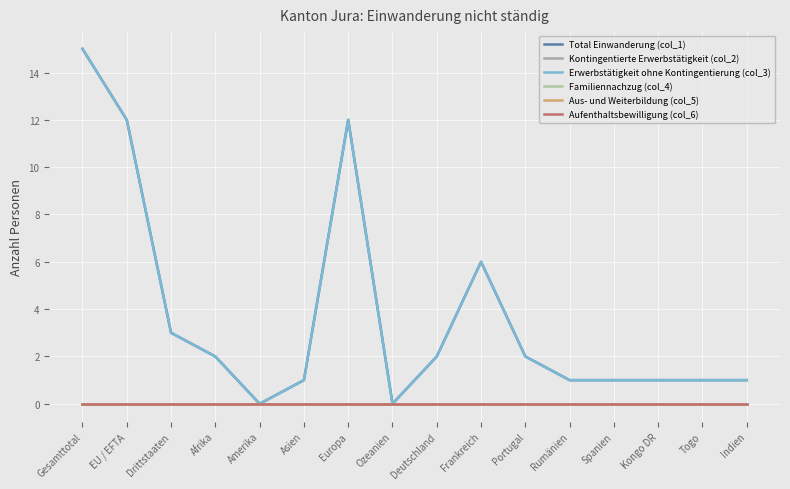

Reading left to right, transcribe all the data shown in this chart.

Total Einwanderung (col_1): Gesamttotal=15	EU / EFTA=12	Drittstaaten=3	Afrika=2	Amerika=0	Asien=1	Europa=12	Ozeanien=0	Deutschland=2	Frankreich=6	Portugal=2	Rumänien=1	Spanien=1	Kongo DR=1	Togo=1	Indien=1
Kontingentierte Erwerbstätigkeit (col_2): Gesamttotal=0	EU / EFTA=0	Drittstaaten=0	Afrika=0	Amerika=0	Asien=0	Europa=0	Ozeanien=0	Deutschland=0	Frankreich=0	Portugal=0	Rumänien=0	Spanien=0	Kongo DR=0	Togo=0	Indien=0
Erwerbstätigkeit ohne Kontingentierung (col_3): Gesamttotal=15	EU / EFTA=12	Drittstaaten=3	Afrika=2	Amerika=0	Asien=1	Europa=12	Ozeanien=0	Deutschland=2	Frankreich=6	Portugal=2	Rumänien=1	Spanien=1	Kongo DR=1	Togo=1	Indien=1
Familiennachzug (col_4): Gesamttotal=0	EU / EFTA=0	Drittstaaten=0	Afrika=0	Amerika=0	Asien=0	Europa=0	Ozeanien=0	Deutschland=0	Frankreich=0	Portugal=0	Rumänien=0	Spanien=0	Kongo DR=0	Togo=0	Indien=0
Aus- und Weiterbildung (col_5): Gesamttotal=0	EU / EFTA=0	Drittstaaten=0	Afrika=0	Amerika=0	Asien=0	Europa=0	Ozeanien=0	Deutschland=0	Frankreich=0	Portugal=0	Rumänien=0	Spanien=0	Kongo DR=0	Togo=0	Indien=0
Aufenthaltsbewilligung (col_6): Gesamttotal=0	EU / EFTA=0	Drittstaaten=0	Afrika=0	Amerika=0	Asien=0	Europa=0	Ozeanien=0	Deutschland=0	Frankreich=0	Portugal=0	Rumänien=0	Spanien=0	Kongo DR=0	Togo=0	Indien=0